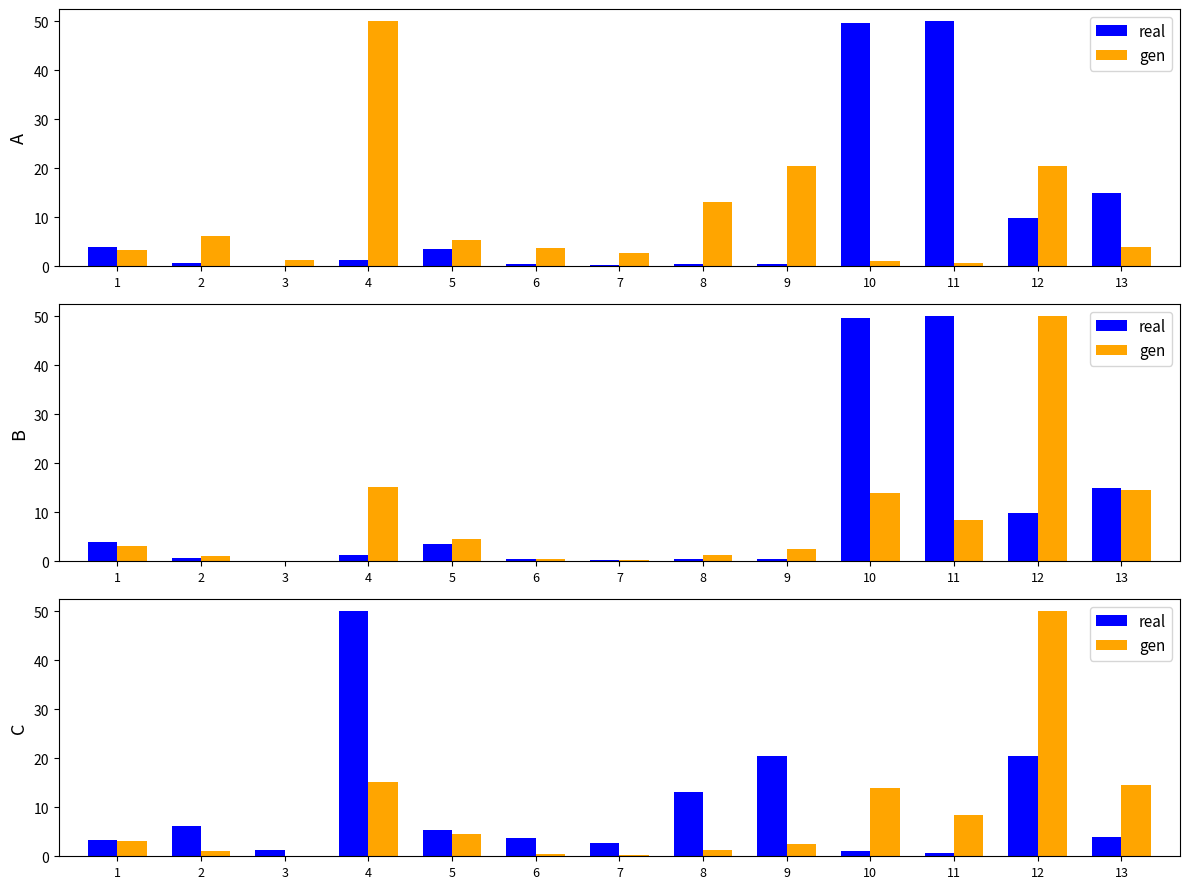

How many data points in gen are less than 3?

6